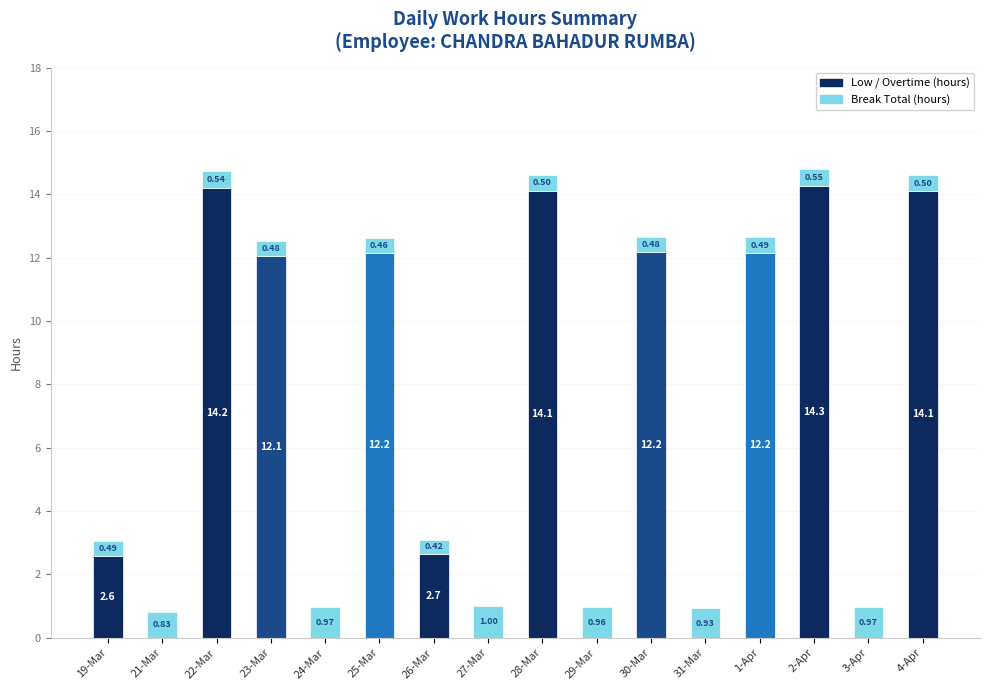

At which category is the sum across all series the highest?

2-Apr